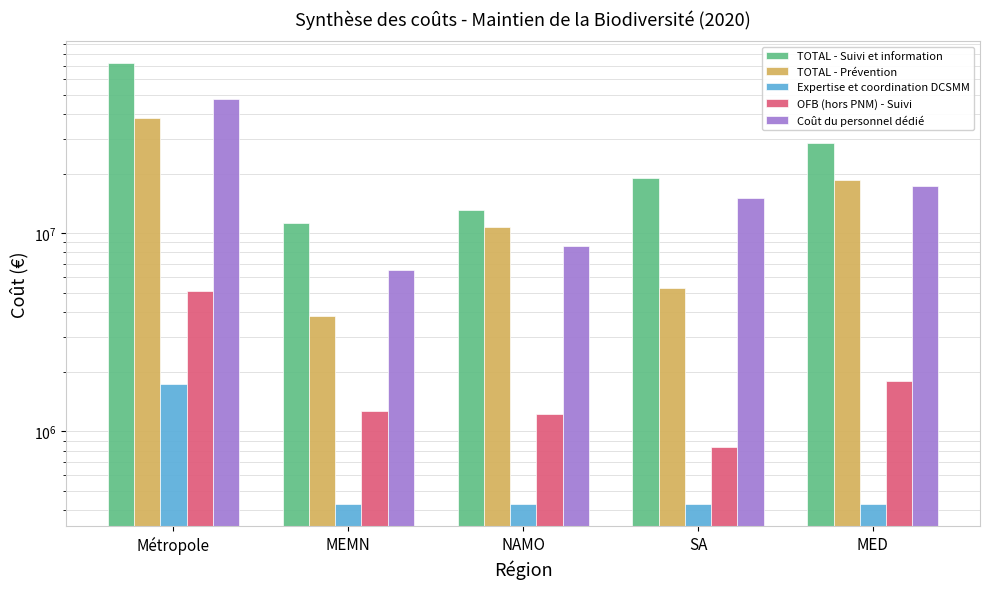

Rank the series at MEMN from highest to lowest value.

TOTAL - Suivi et information, Coût du personnel dédié, TOTAL - Prévention, OFB (hors PNM) - Suivi, Expertise et coordination DCSMM